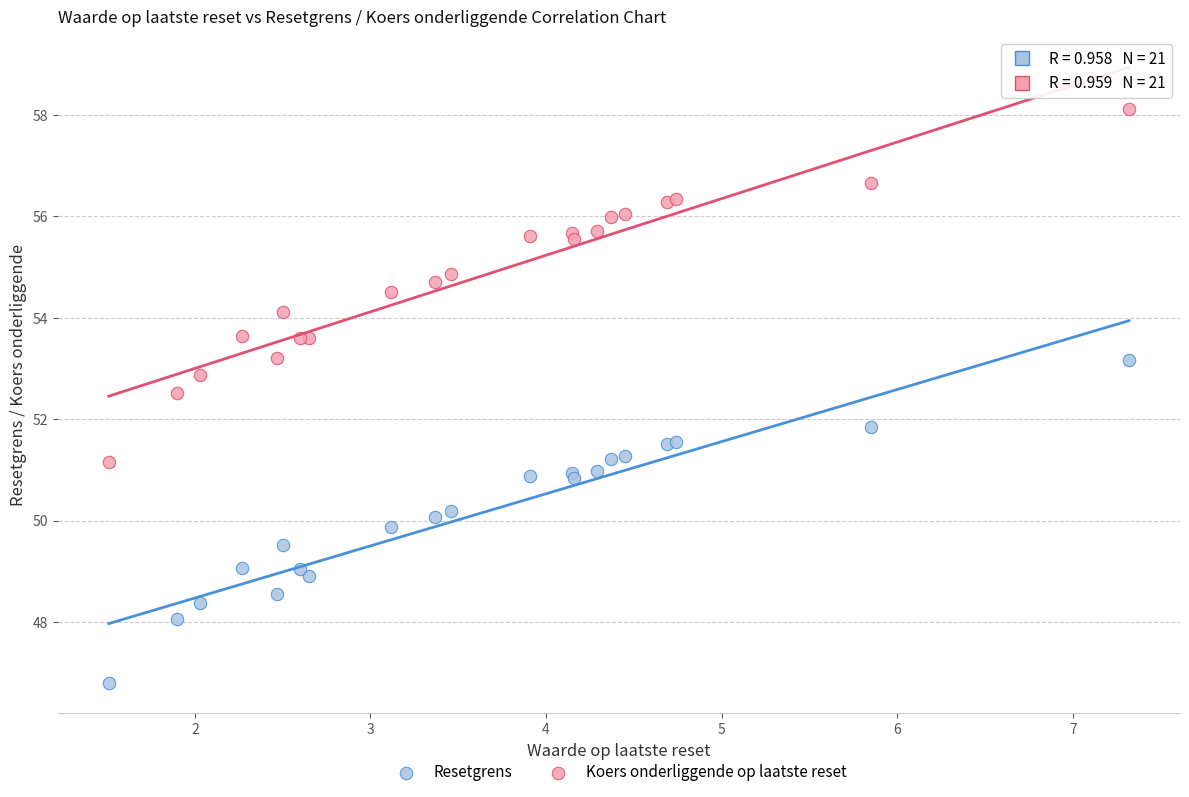

Which series reaches the maximum Y coordinate?

Koers onderliggende op laatste reset